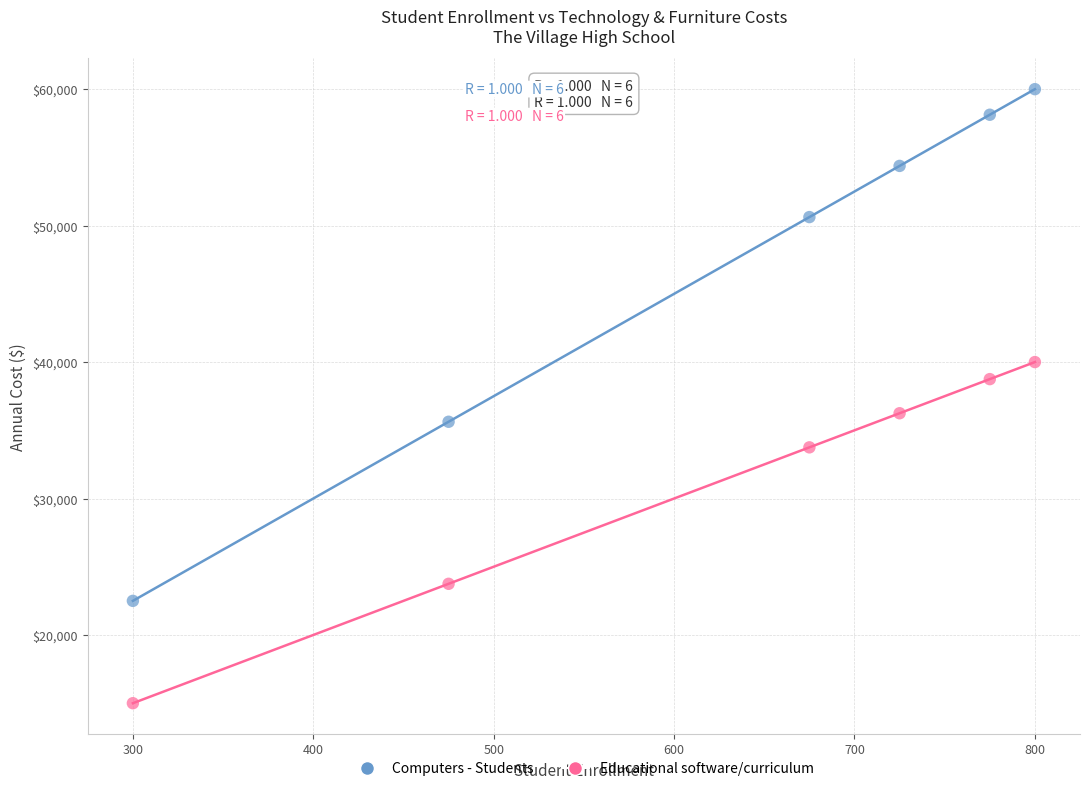

Which series contains the highest Y value?

Computers - Students